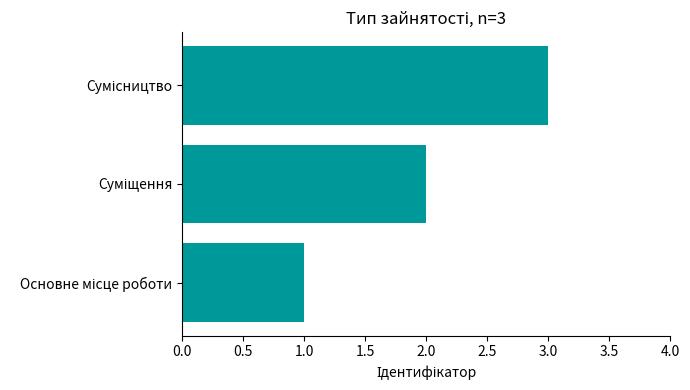

What is the smallest value displayed?

1